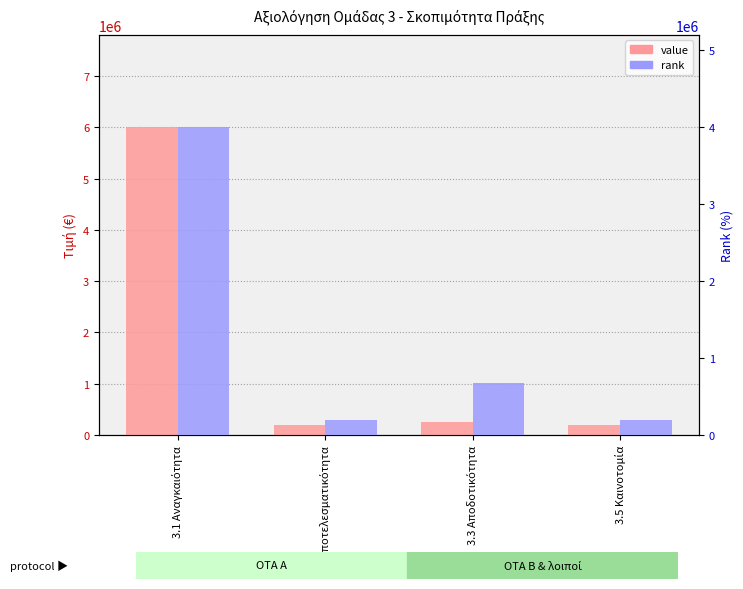

Which category has the lowest value in the value series?

3.2 Αποτελεσματικότητα